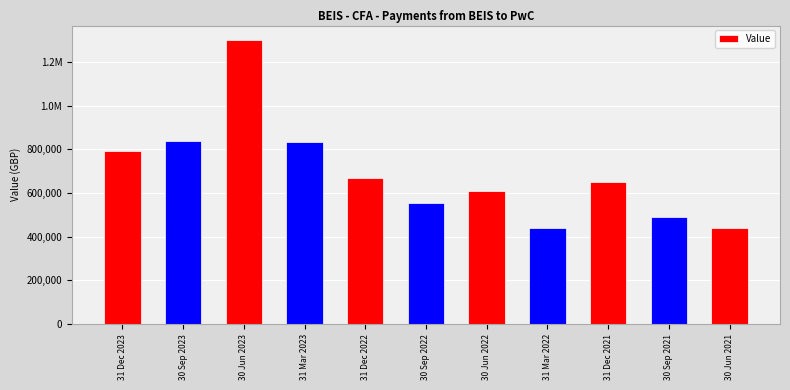

The chart shows a value of 357087.3 at 30 Jun 2022. True or false?

False